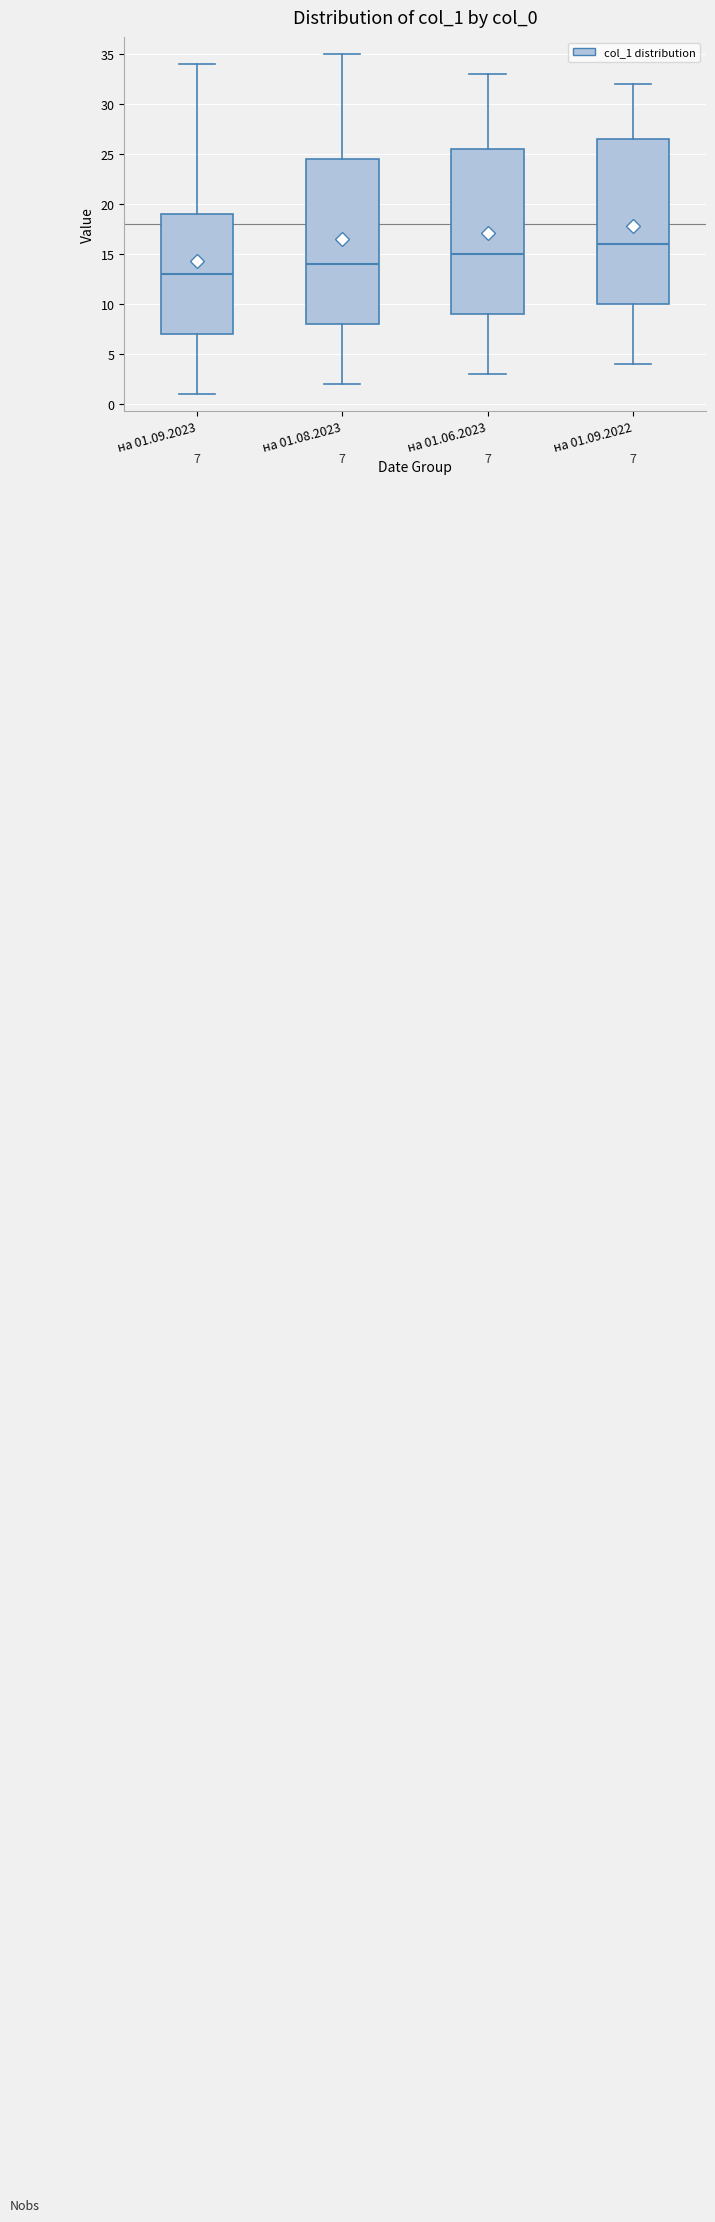

Which box's median line is the lowest?

на 01.09.2023